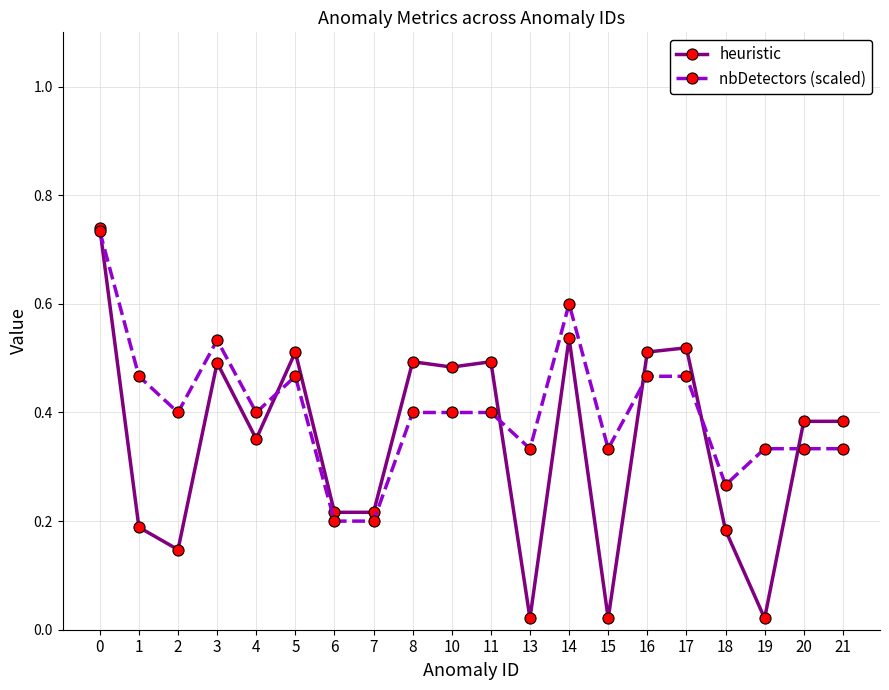

Between 15 and 18, which series saw the biggest shift?

heuristic